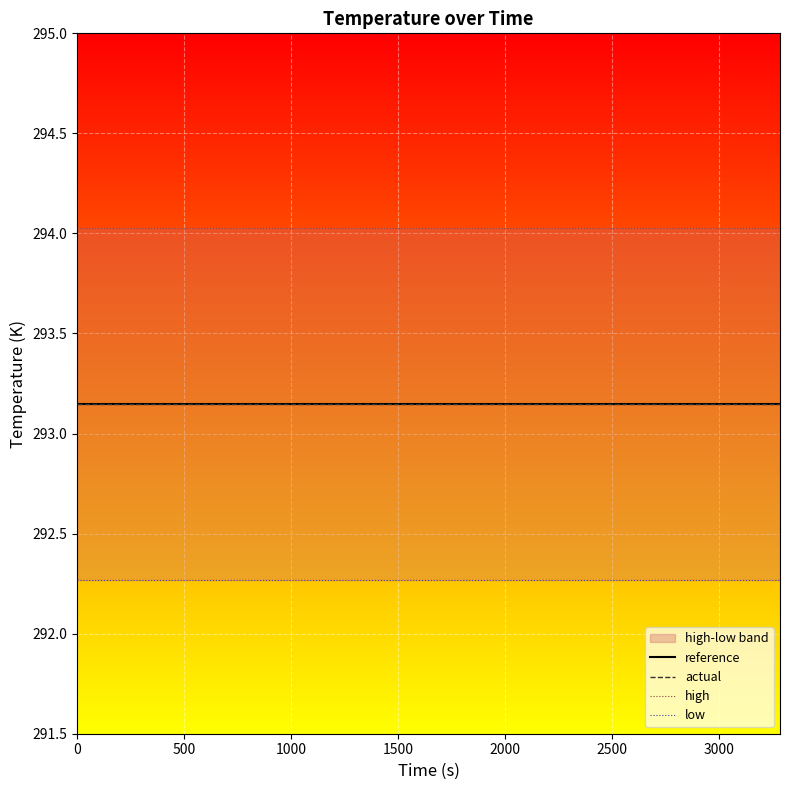

Read the high value at 2000.

294.0